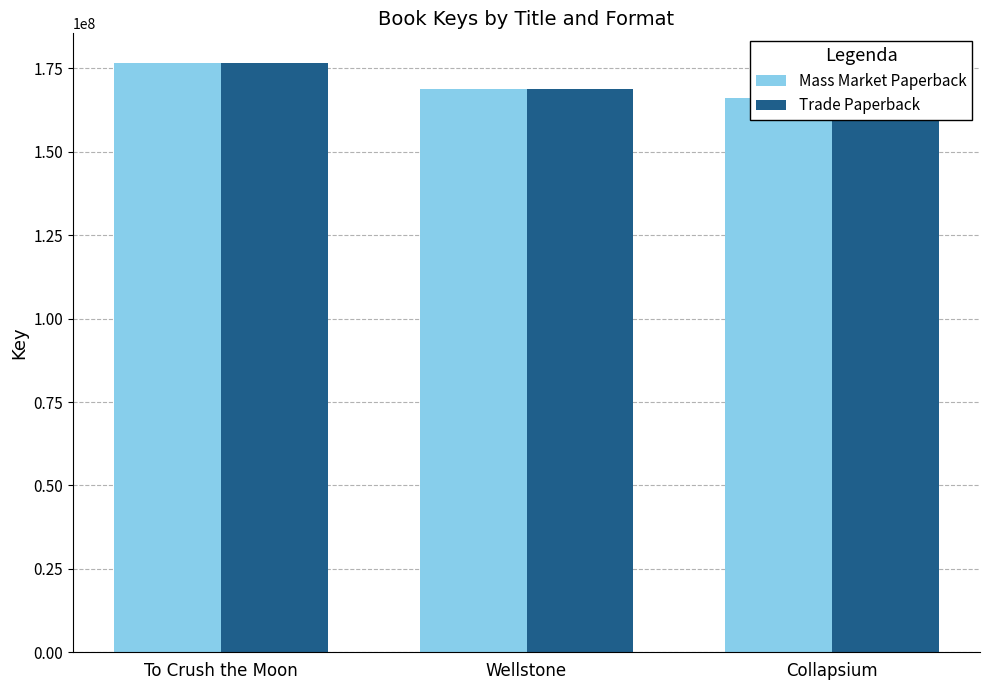

The Mass Market Paperback series shows 223945030 at Collapsium. True or false?

False